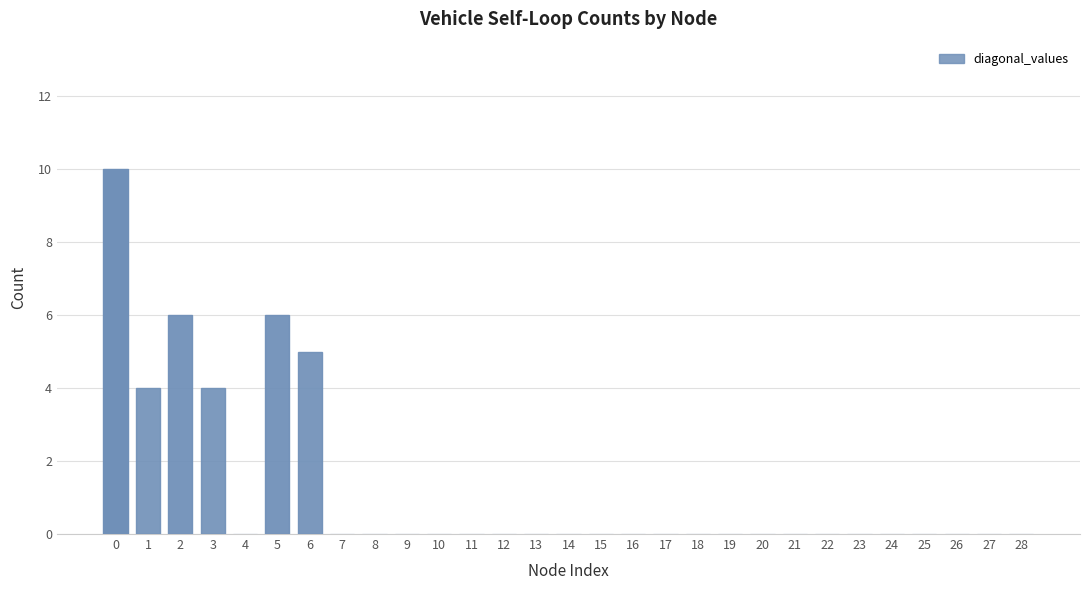

Reading left to right, transcribe all the data shown in this chart.

0=10	1=4	2=6	3=4	4=0	5=6	6=5	7=0	8=0	9=0	10=0	11=0	12=0	13=0	14=0	15=0	16=0	17=0	18=0	19=0	20=0	21=0	22=0	23=0	24=0	25=0	26=0	27=0	28=0